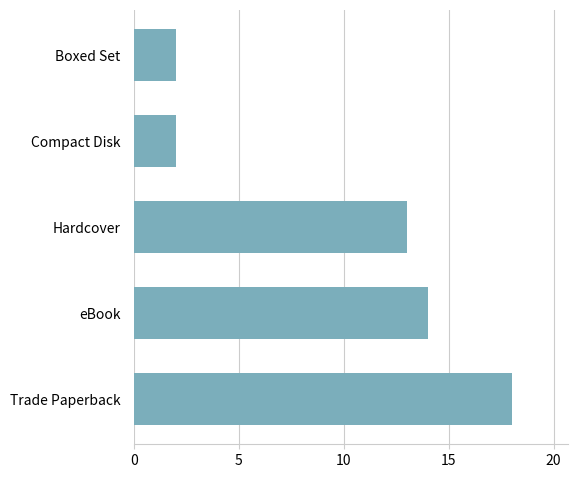

Reading top to bottom, what are all the values shown in this chart?

Boxed Set=2	Compact Disk=2	Hardcover=13	eBook=14	Trade Paperback=18